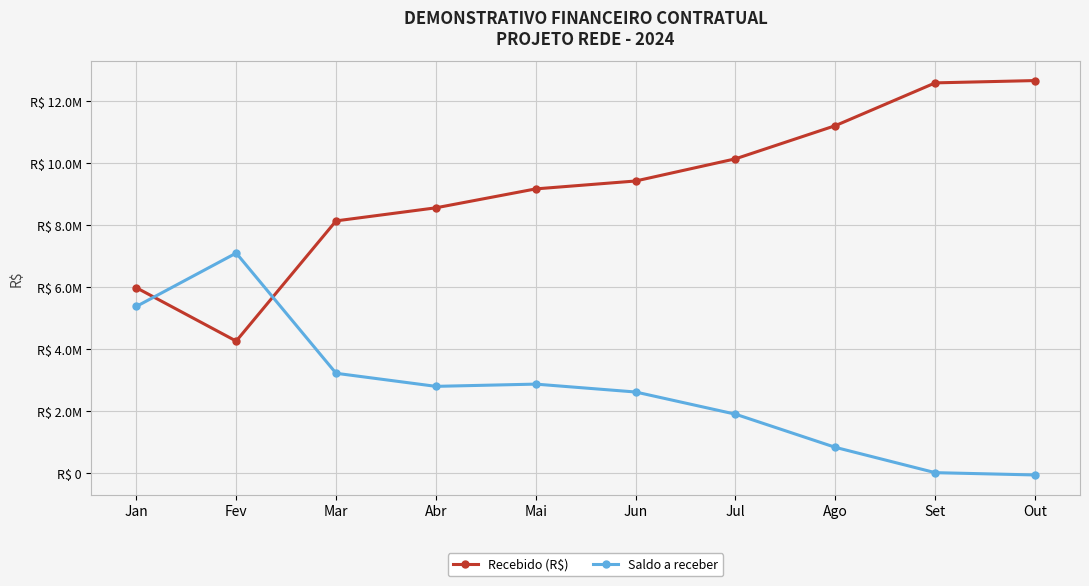

Is this an area chart (filled region under the line)?

No